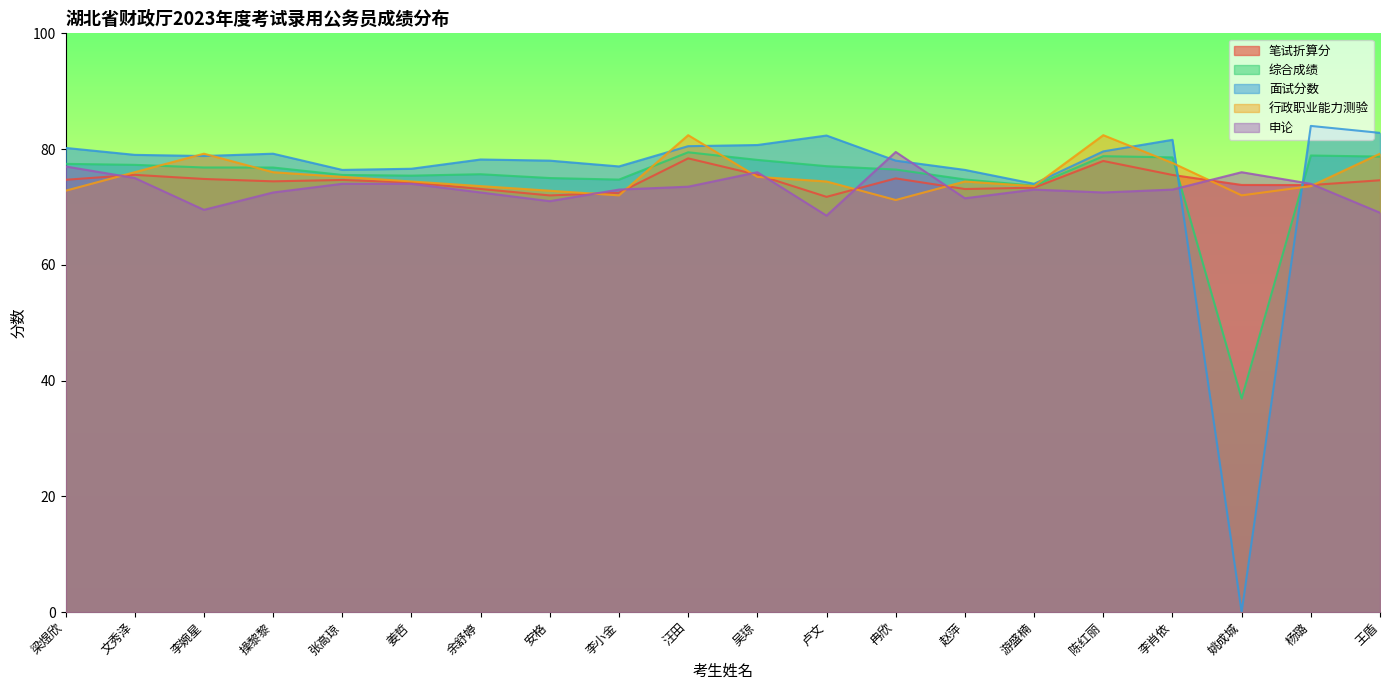

The 综合成绩 series shows 139.7 at 李肖依. True or false?

False